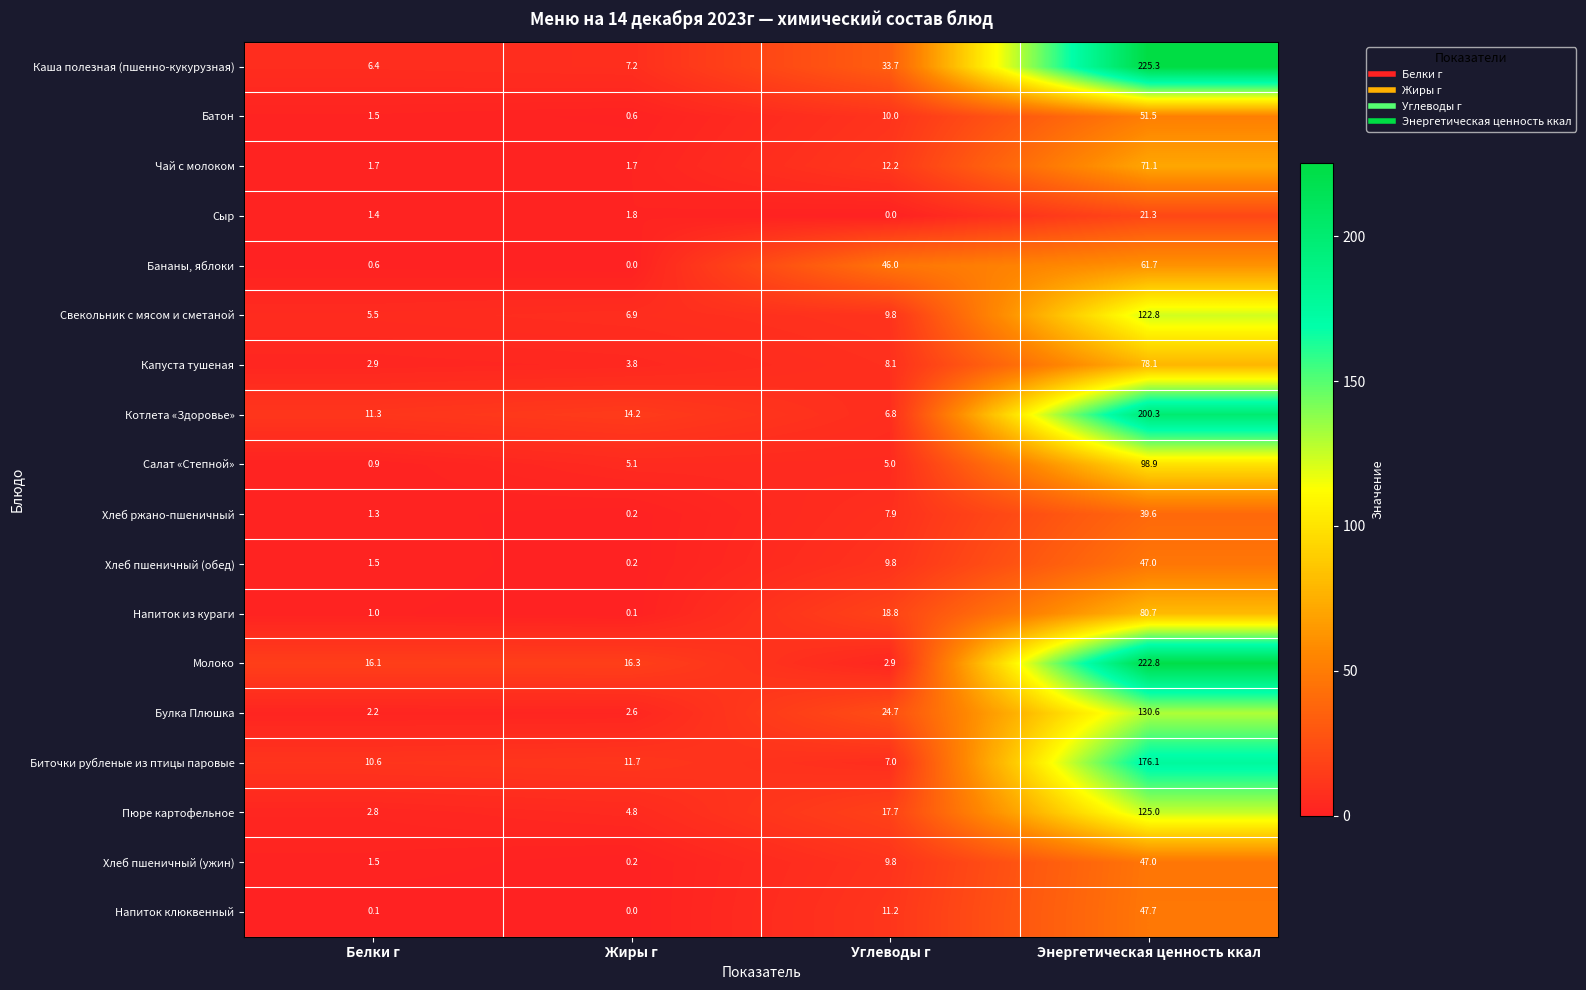

Which category has the lowest value in the Каша полезная (пшенно-кукурузная) series?

Белки г